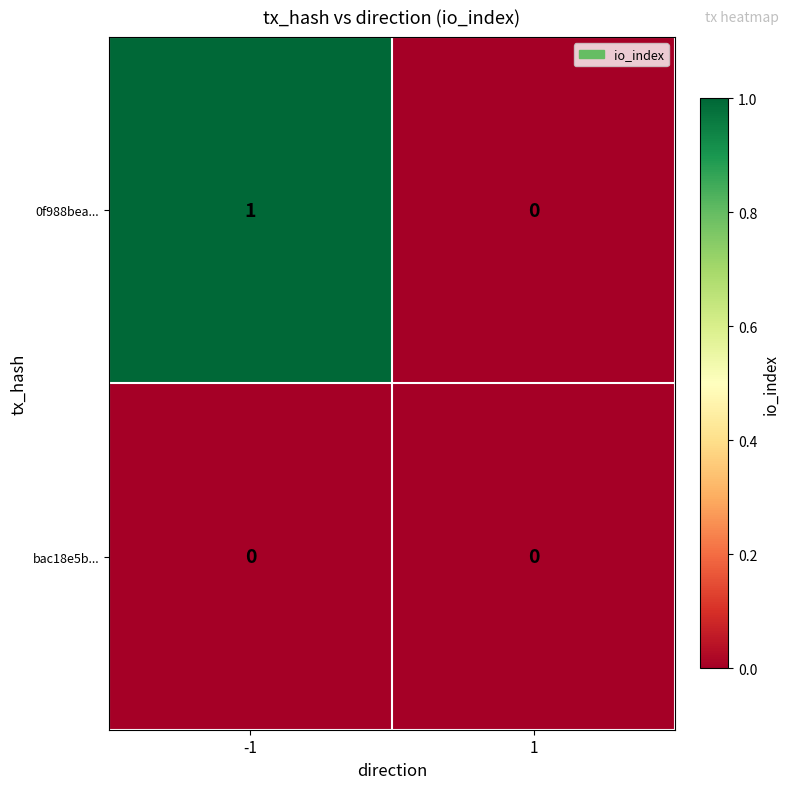

Which series has the largest range (max minus min)?

0f988bea...